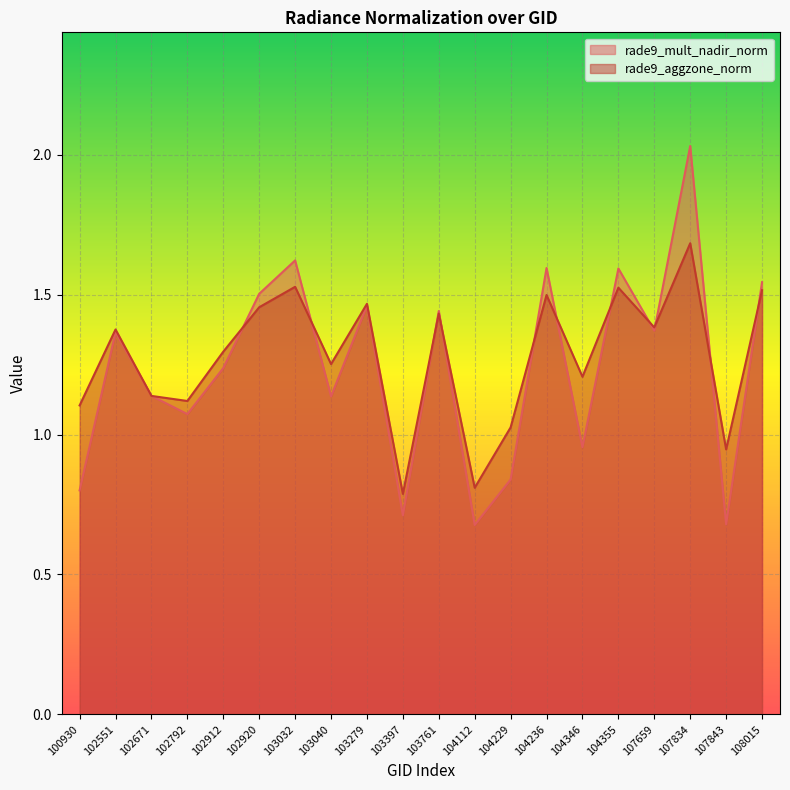

What is the value of the rade9_aggzone_norm point at the 7th from the left?

1.5